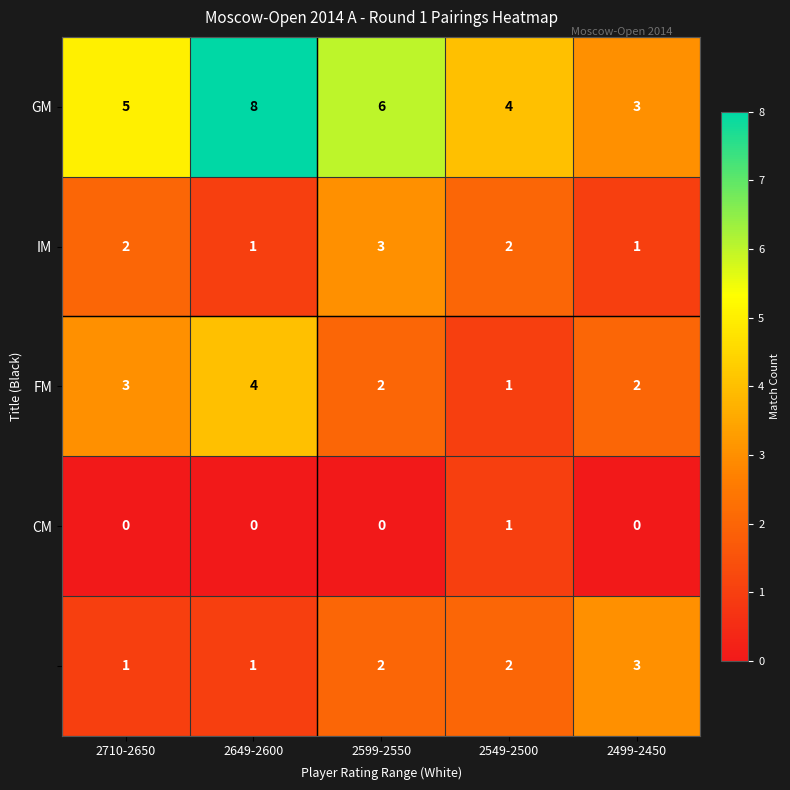

What is the spread (max minus min) of values at 2649-2600?

8